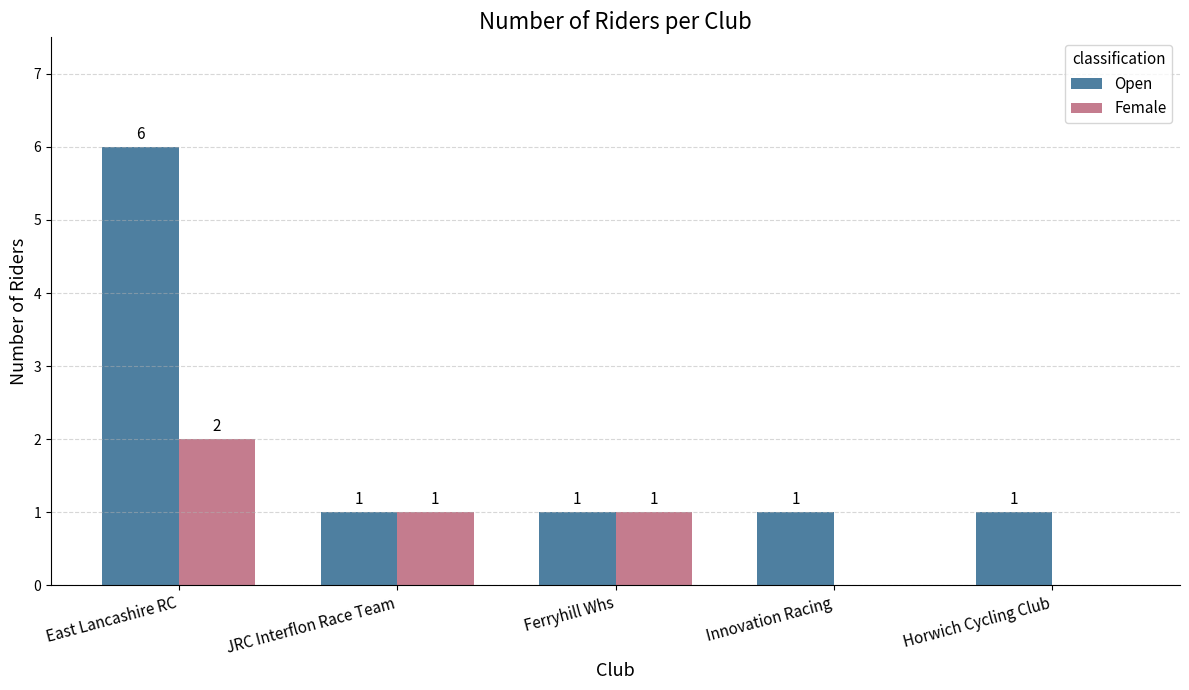

What is the maximum value shown in the chart?

6